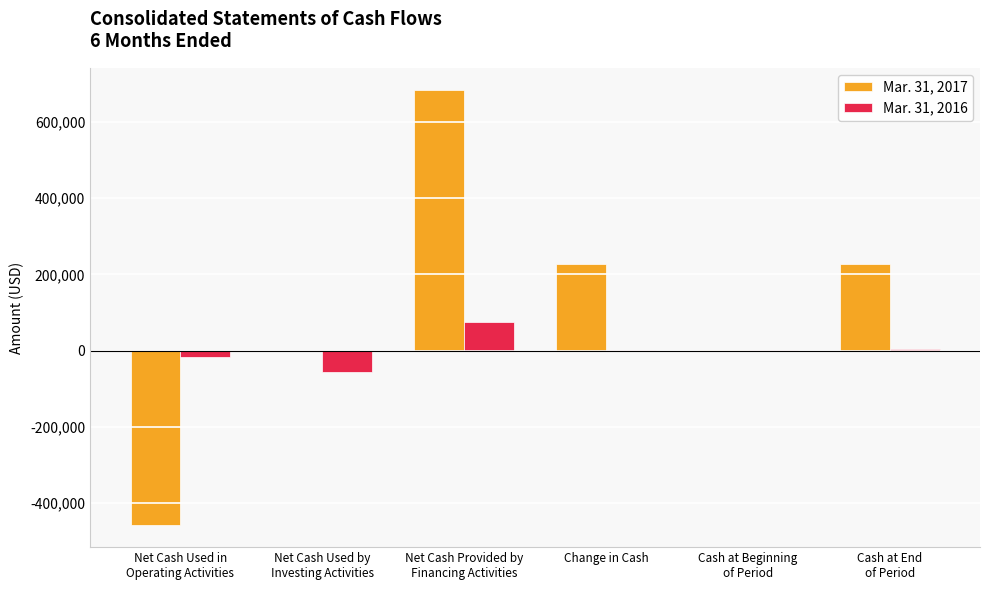

Which series has the largest total across all categories?

Mar. 31, 2017